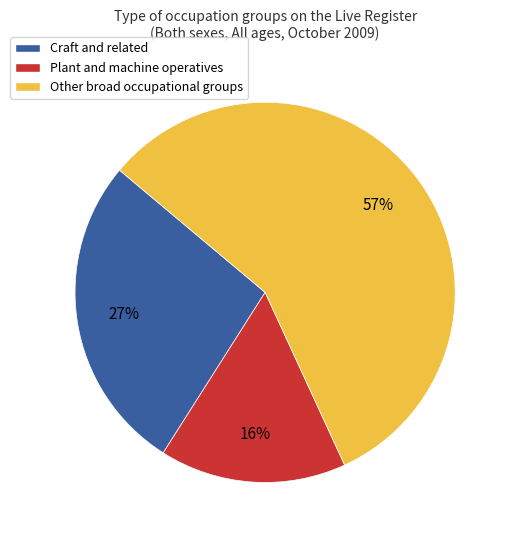

Is there a majority slice in this chart?

Yes